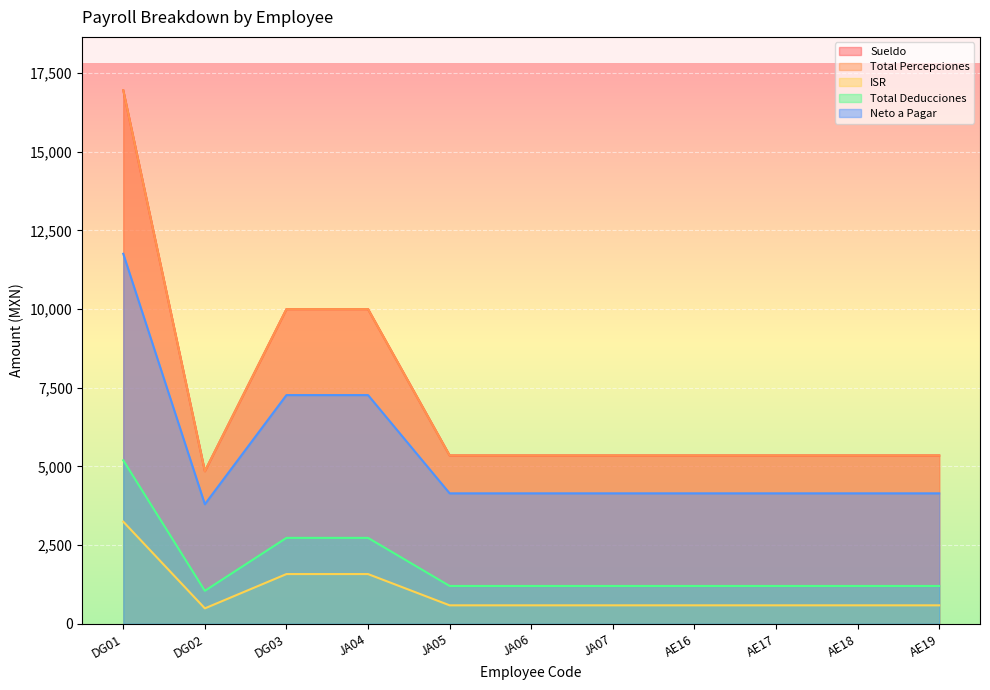

Which has a higher value, AE17 or DG03?

DG03